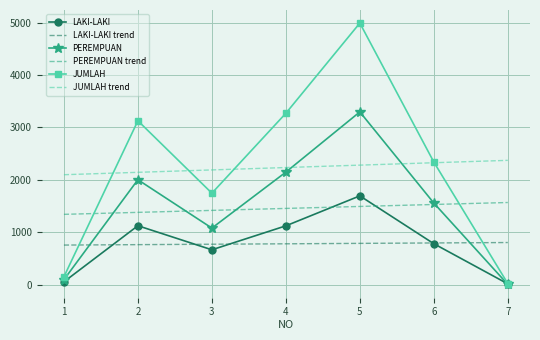

At 3, list the series in order from largest to smallest.

JUMLAH trend, JUMLAH, PEREMPUAN trend, PEREMPUAN, LAKI-LAKI trend, LAKI-LAKI